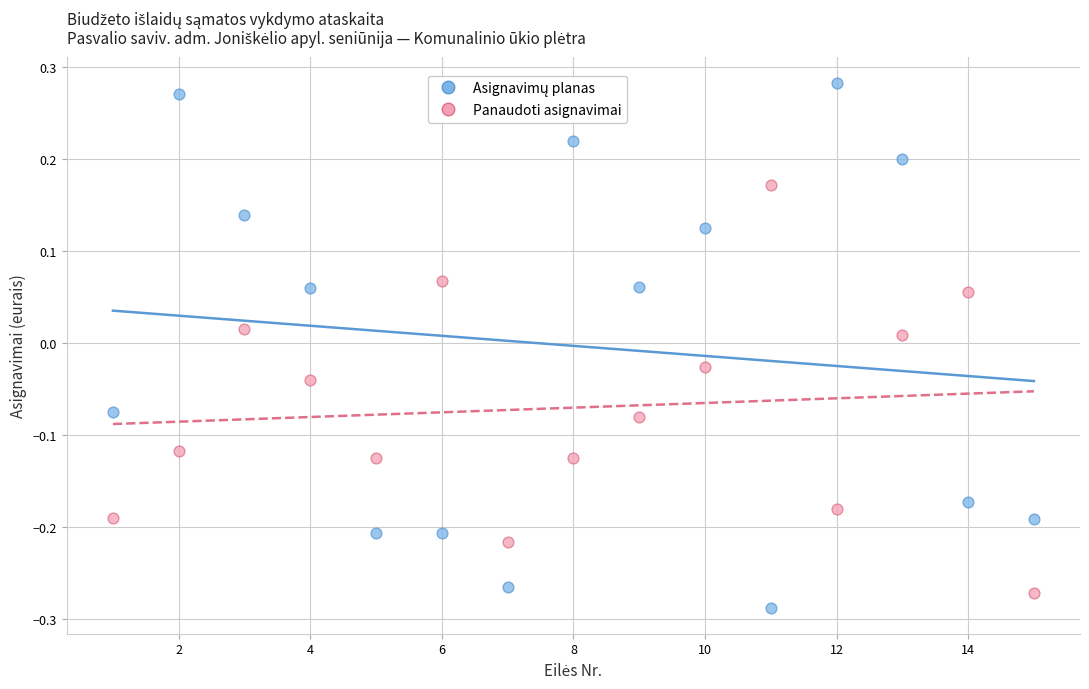

Across all data points, what is the range of Y values (max minus min)?

0.6